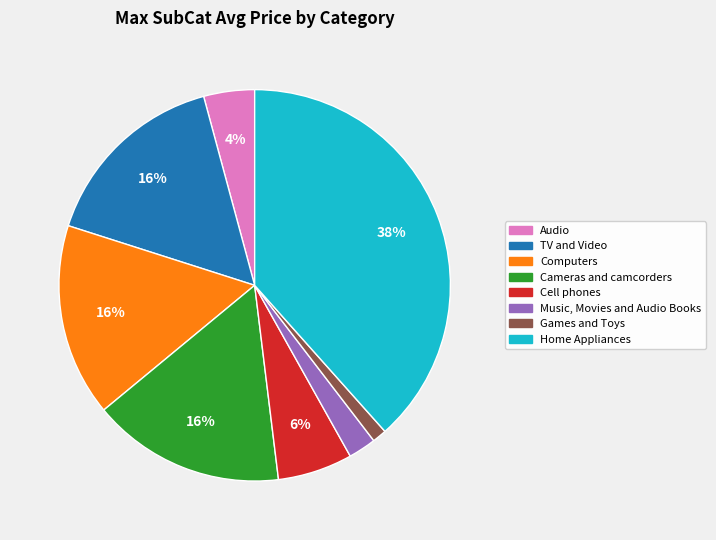

Count the number of slices in the pie.

8